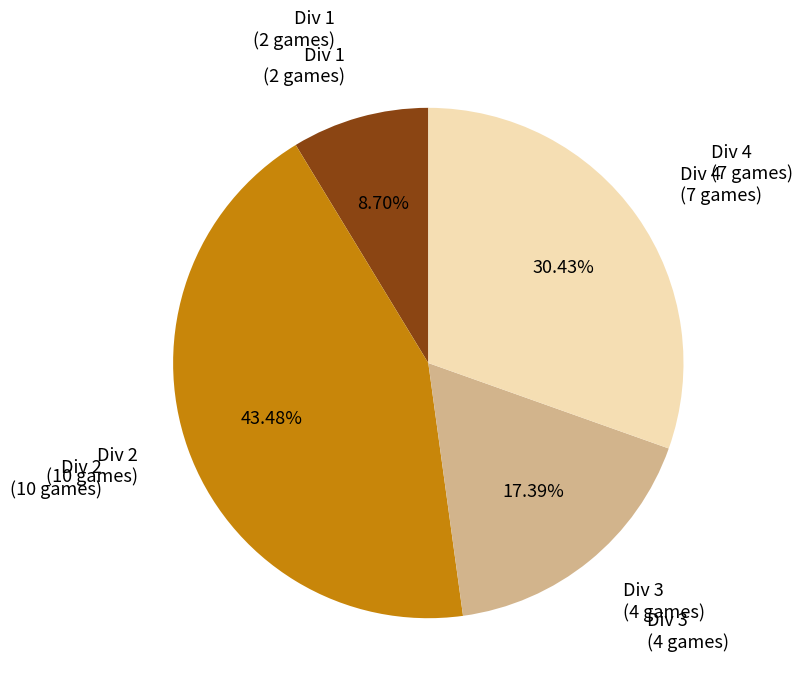

Does any single category account for the majority?

No